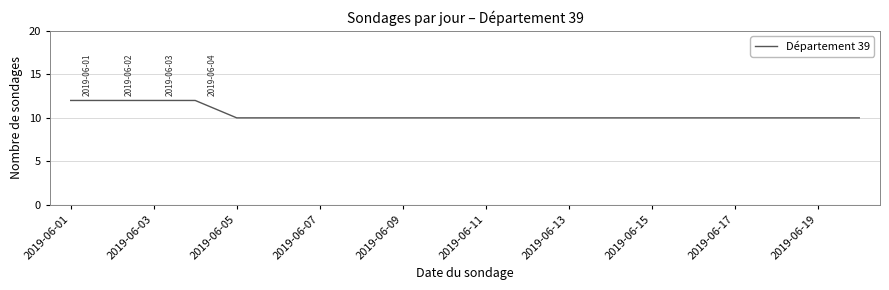

What is the maximum value shown in the chart?

12